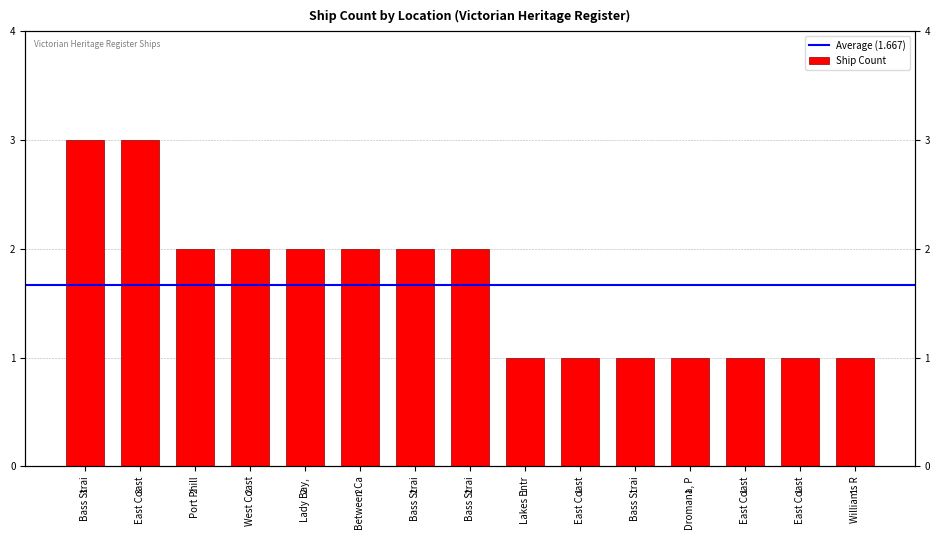

How many series are shown in this chart?

1